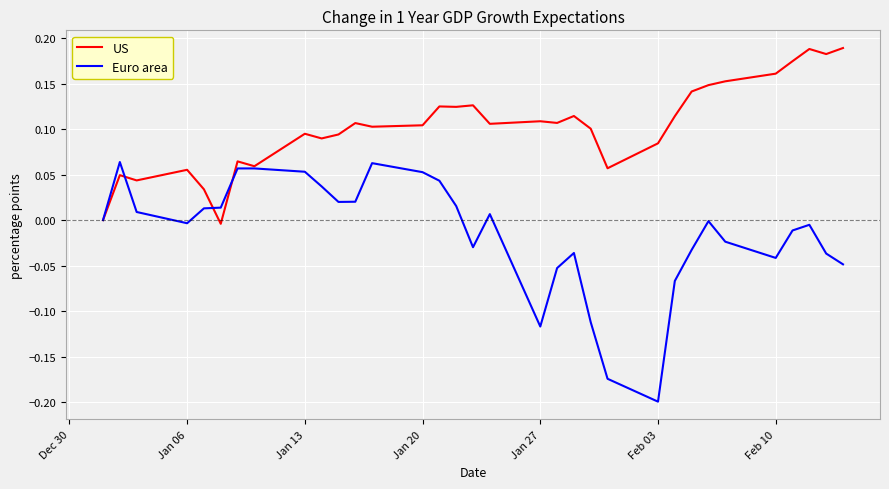

Which series has the largest range (max minus min)?

Euro area